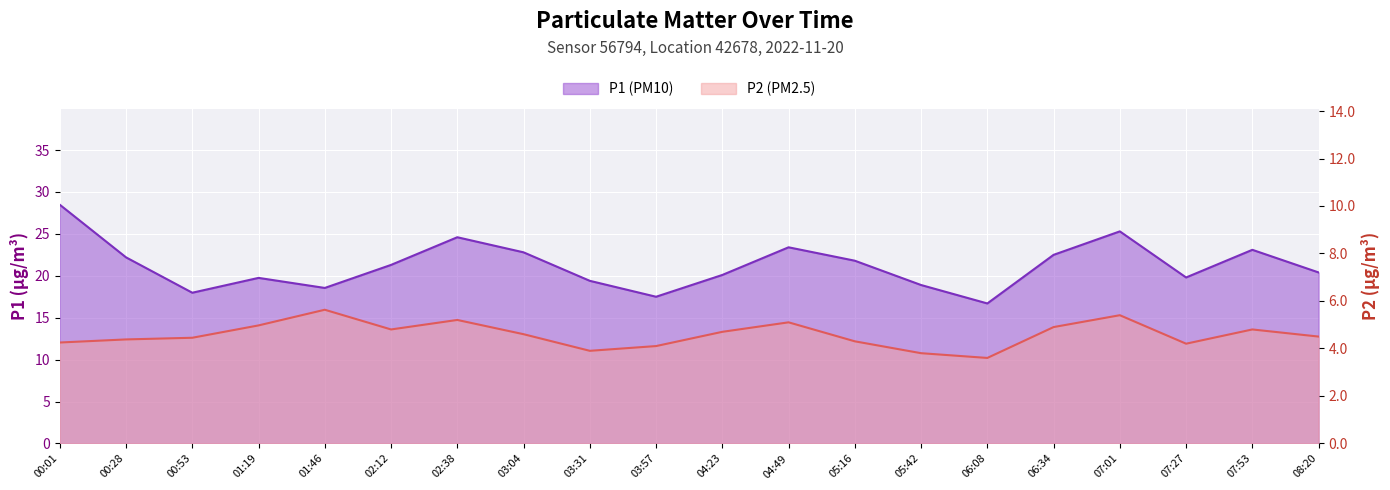

What is the total value across all series at 07:53?

27.9